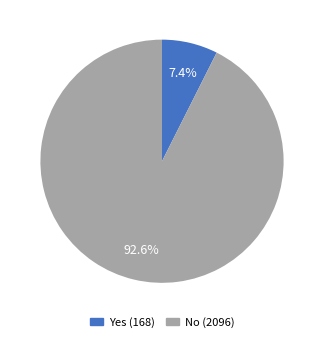

Rank the categories by value from highest to lowest.

No, Yes